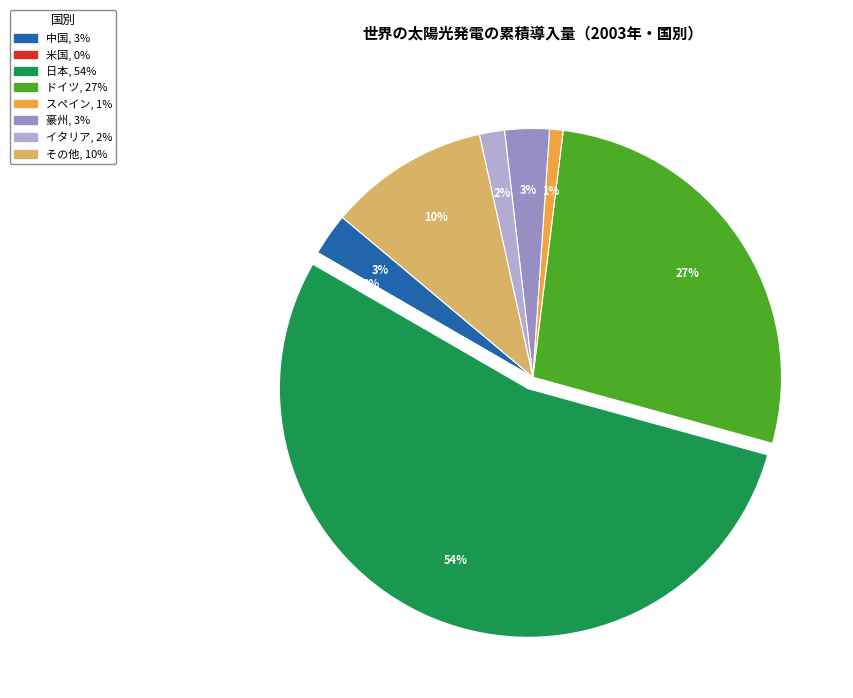

To the nearest percent, what percentage of the pie is ドイツ?

27%